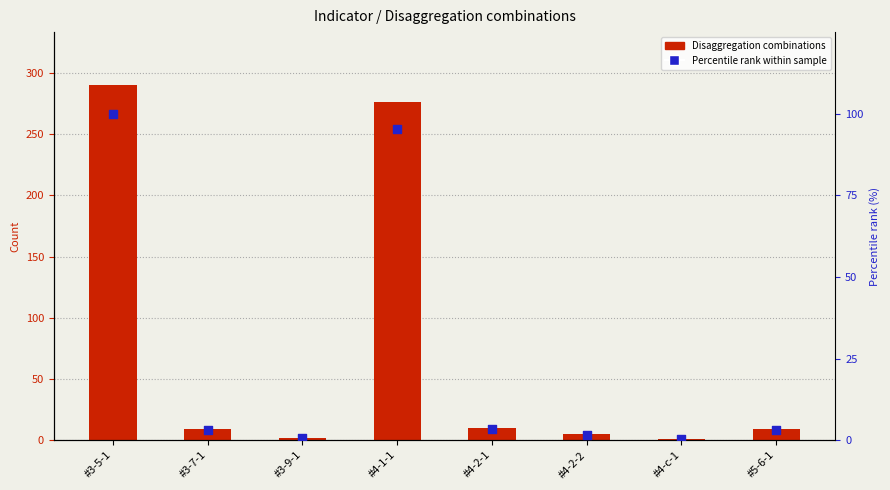

Which series has the largest total across all categories?

Disaggregation combinations